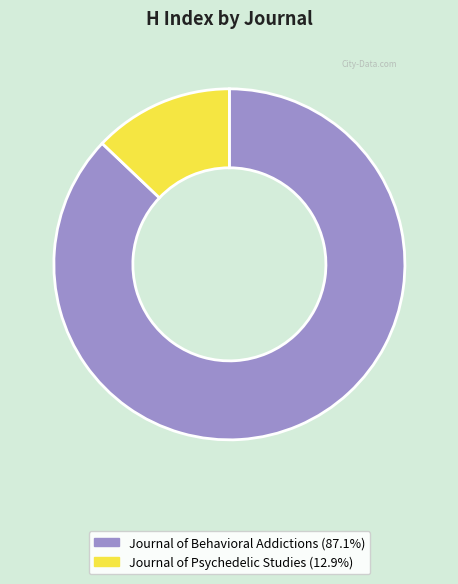

Between Journal of Behavioral Addictions and Journal of Psychedelic Studies, which is larger?

Journal of Behavioral Addictions